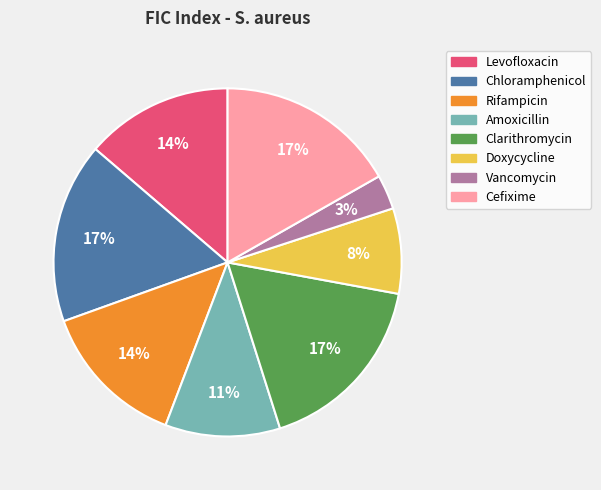

How many slices are in this pie chart?

8